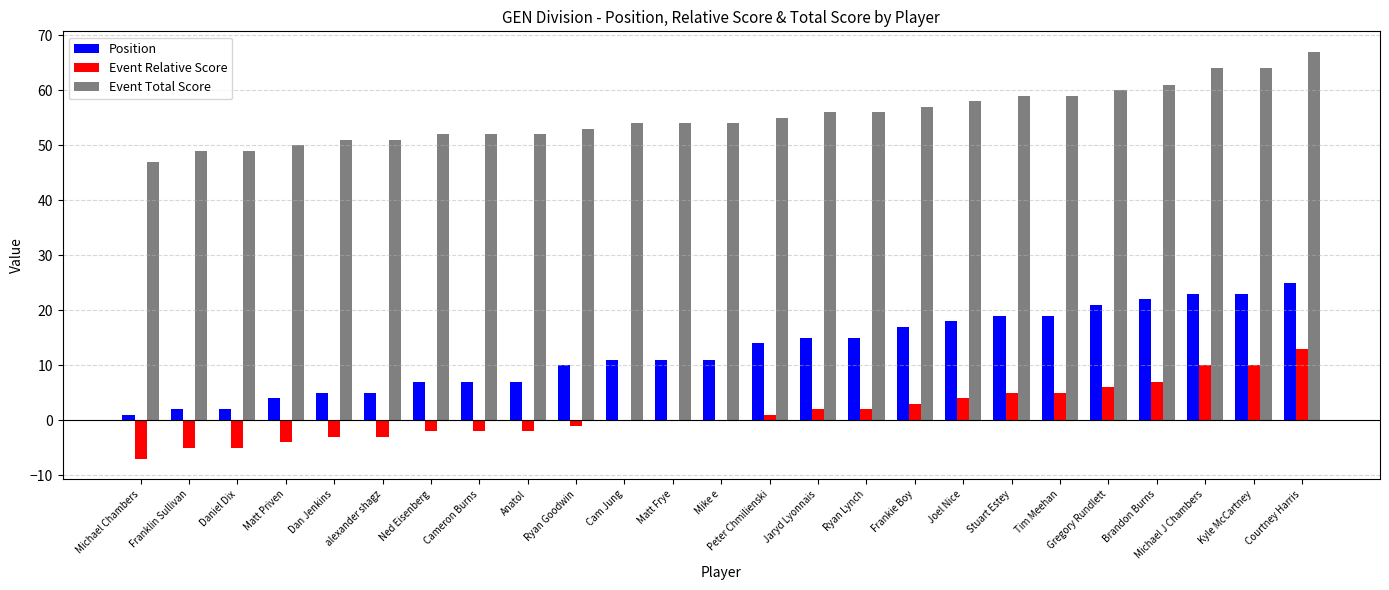

How many groups of bars are there?

25